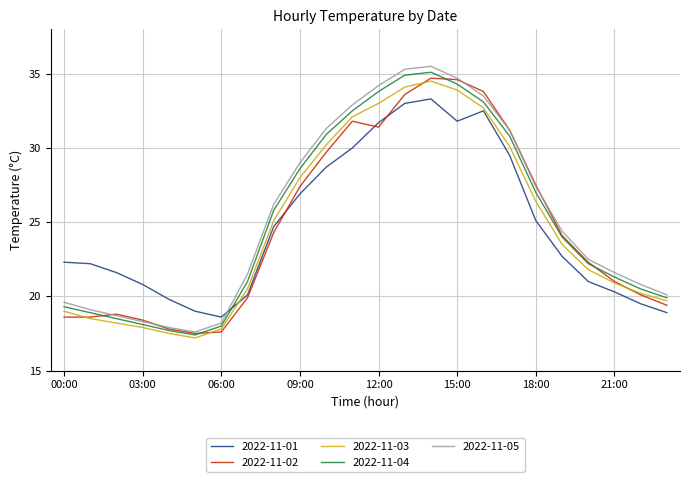

What is the maximum value shown in the chart?

35.5